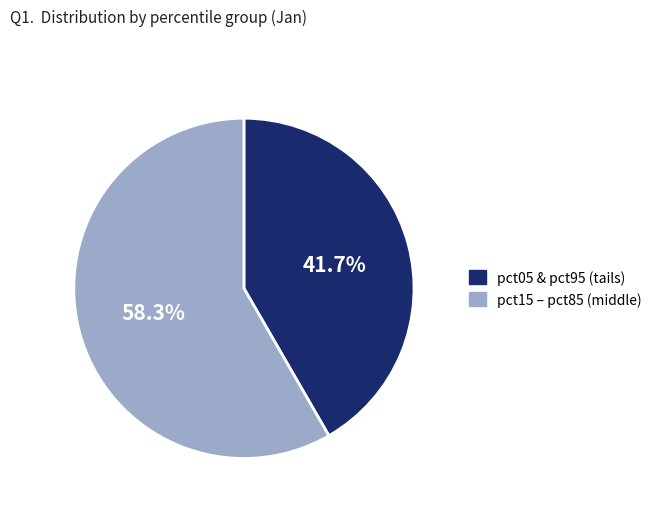

Is there a majority slice in this chart?

Yes